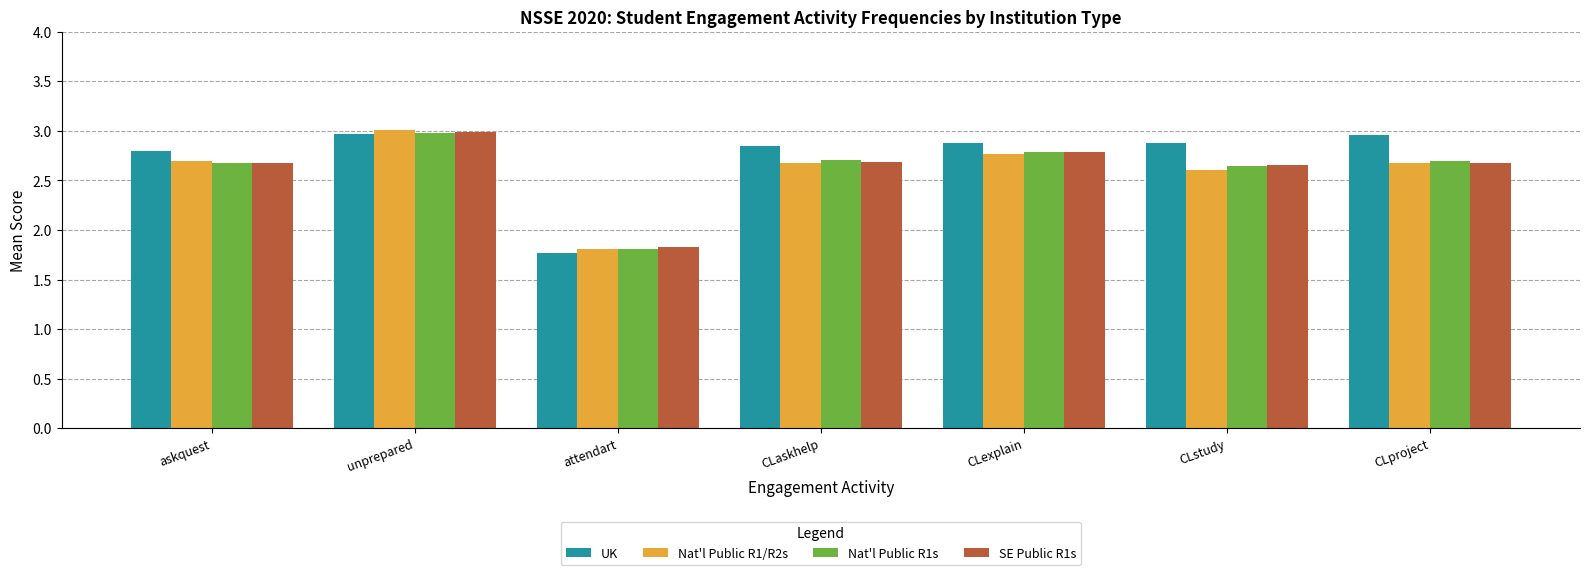

What is the greatest value displayed?

3.0